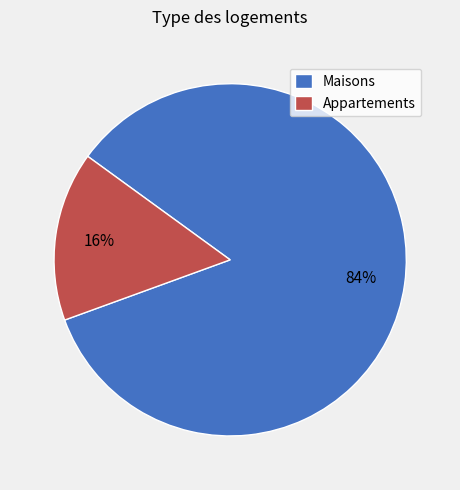

True or false: Appartements accounts for 16% of the total.

True